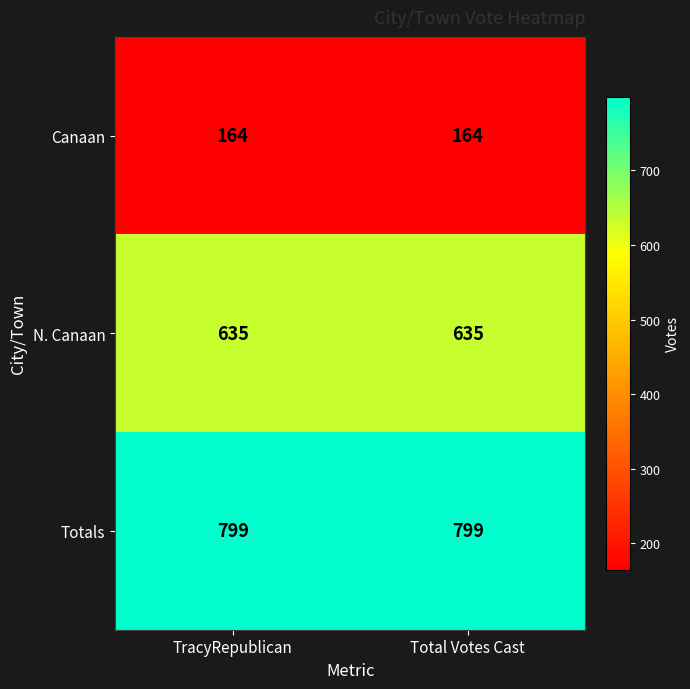

True or false: Totals has a value of 799 at TracyRepublican.

True